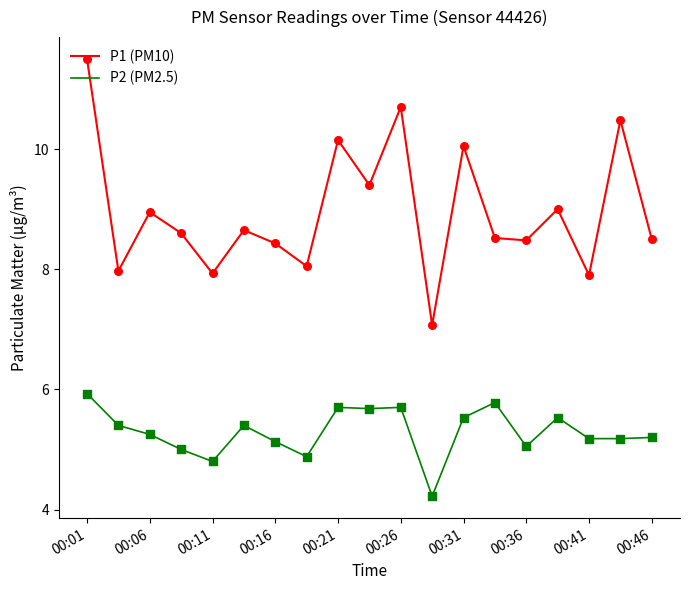

At how many categories does at least one series exceed 7?

19